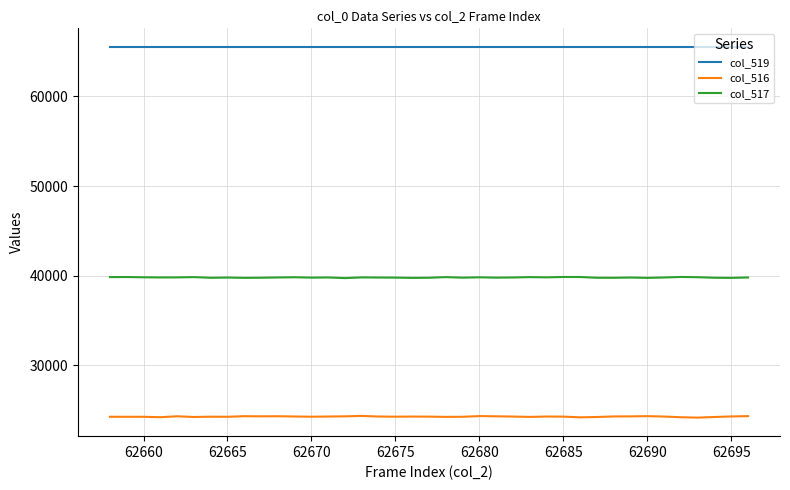

What is the greatest value displayed?

65535